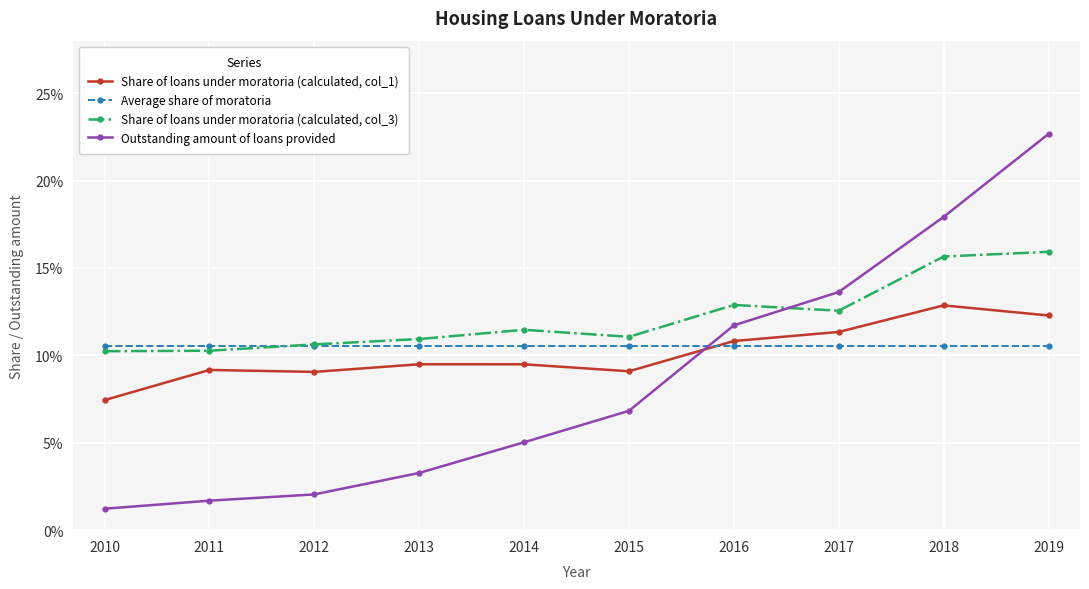

What are all the series names shown in the legend?

Share of loans under moratoria (calculated, col_1), Average share of moratoria, Share of loans under moratoria (calculated, col_3), Outstanding amount of loans provided